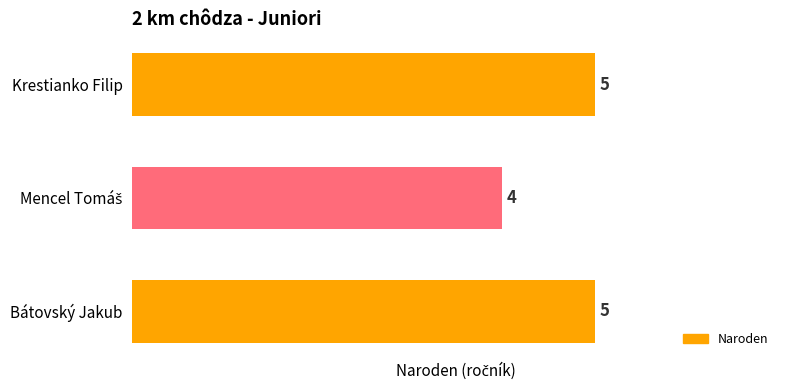

What is the smallest value displayed?

4